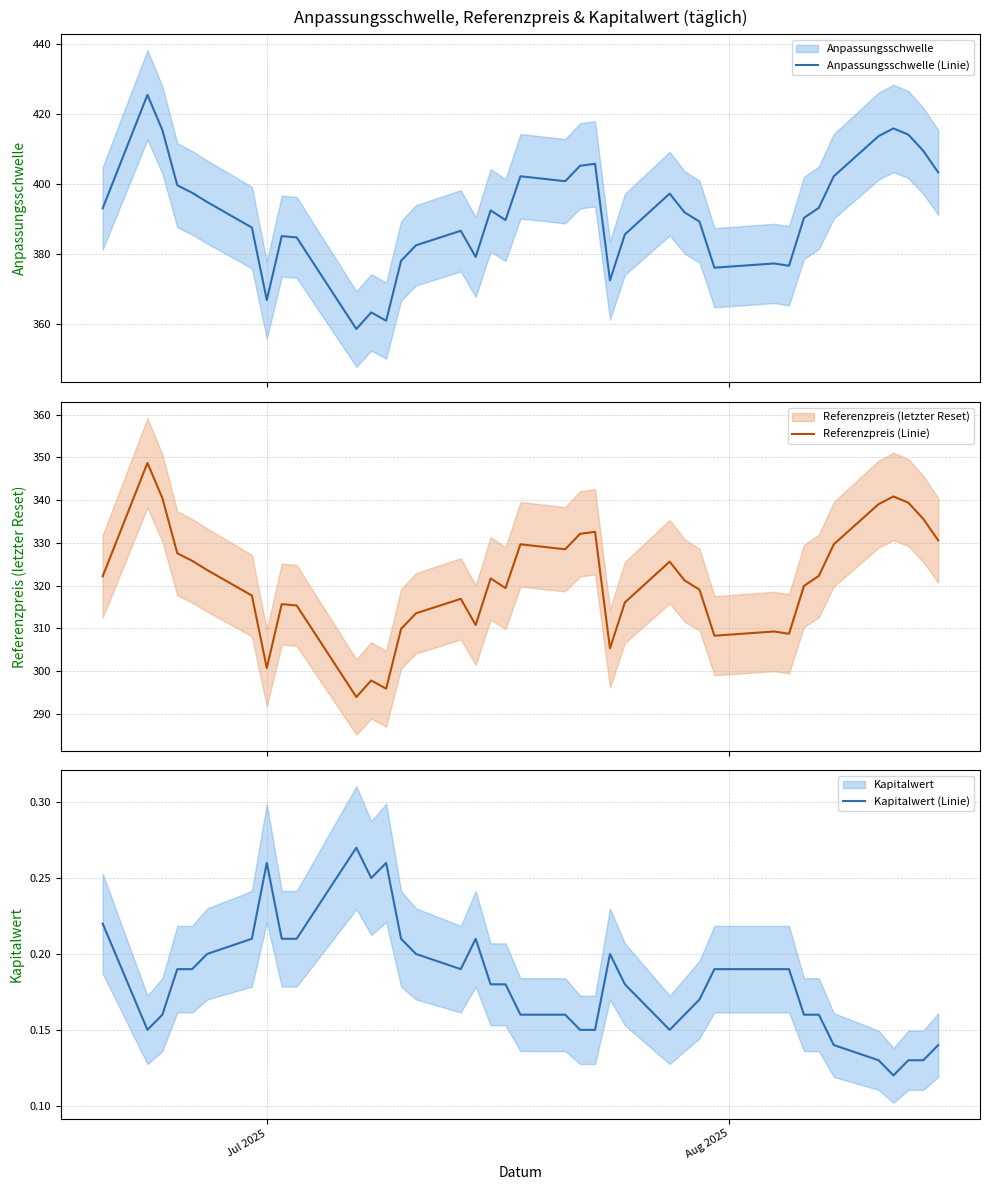

What is the lowest value of the Anpassungsschwelle (Linie) series?

358.6